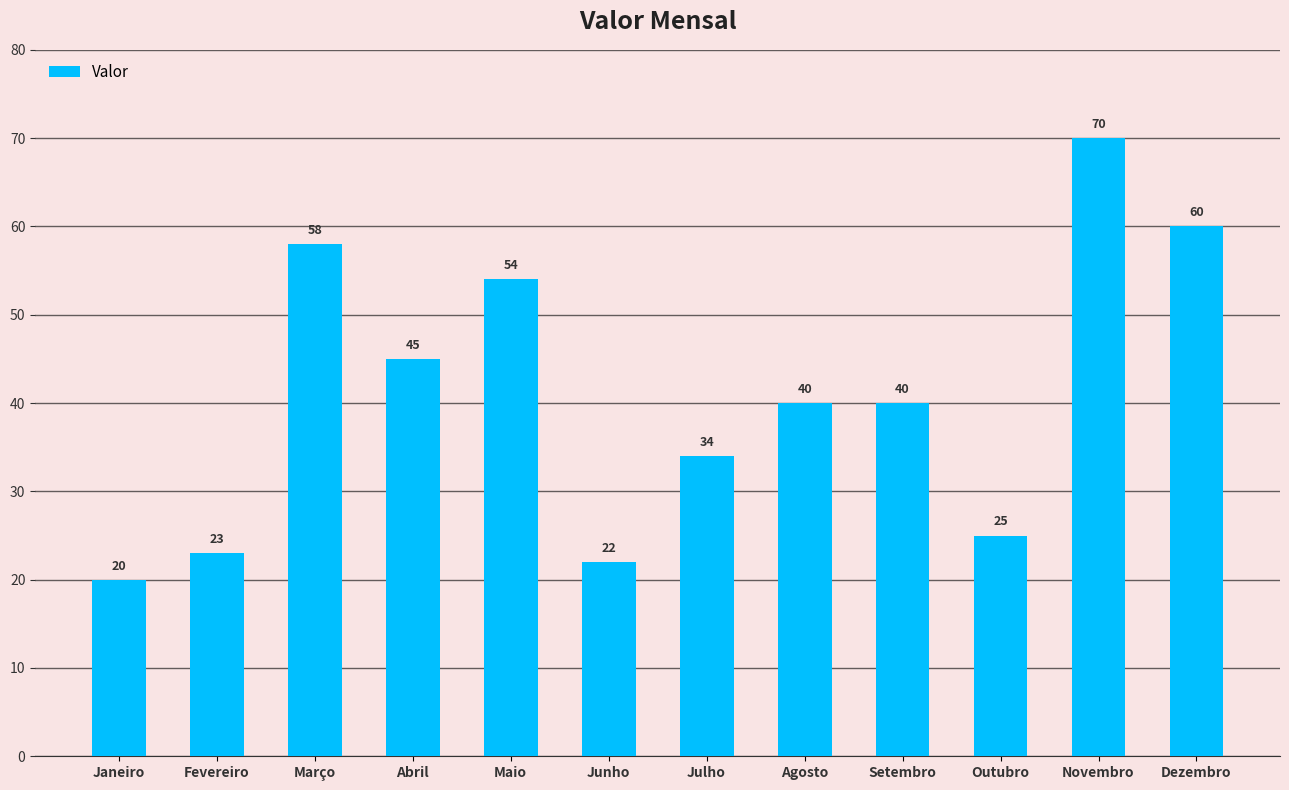

Reading right to left, list all the values displayed in this chart.

Dezembro=60	Novembro=70	Outubro=25	Setembro=40	Agosto=40	Julho=34	Junho=22	Maio=54	Abril=45	Março=58	Fevereiro=23	Janeiro=20